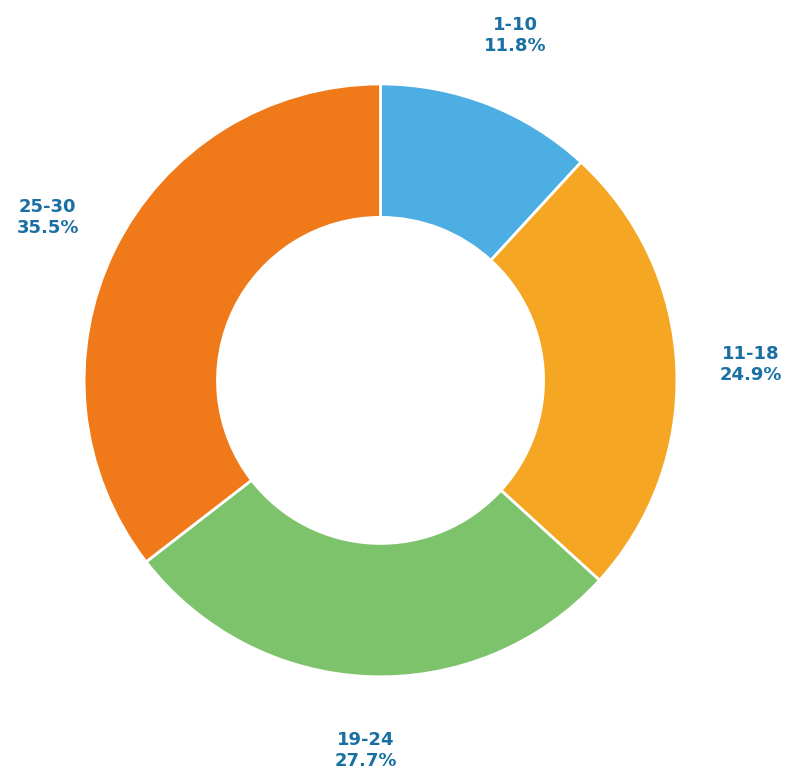

Does 11-18 account for over 50% of the chart?

No